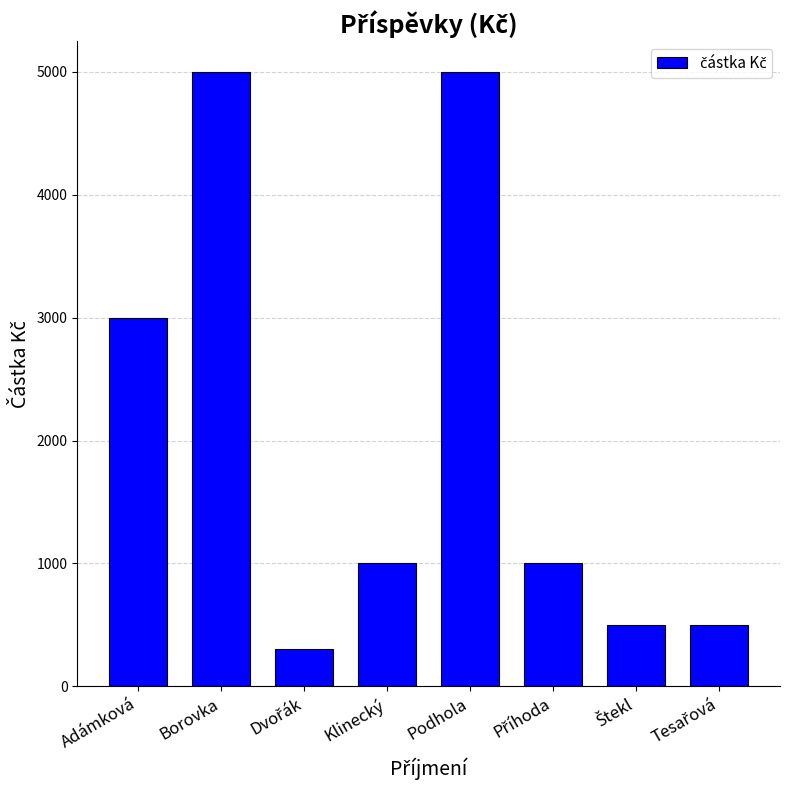

What is the minimum value shown in the chart?

300